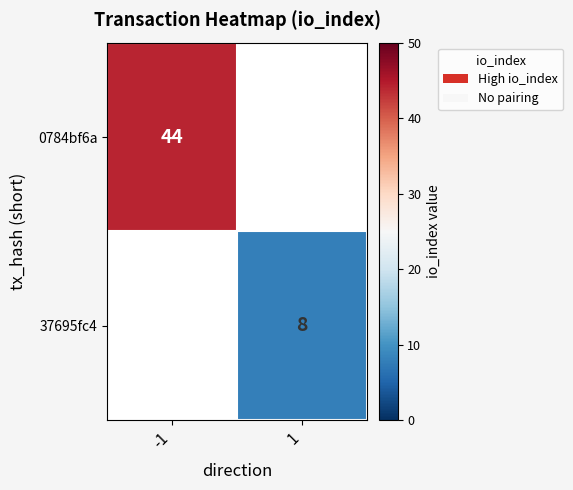

Is it true that 0784bf6a equals 76 at -1?

False